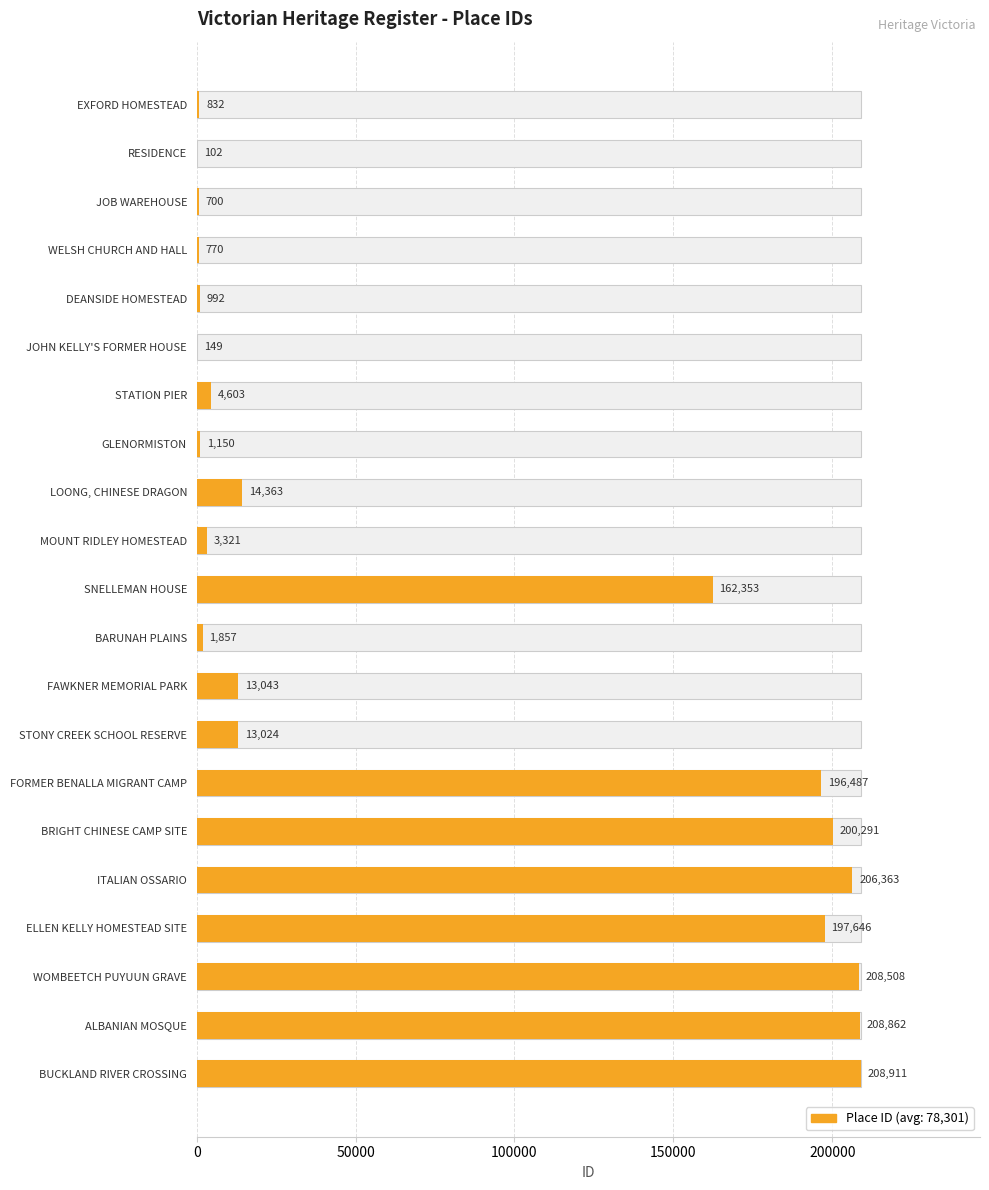

How many bars are there in total?

21